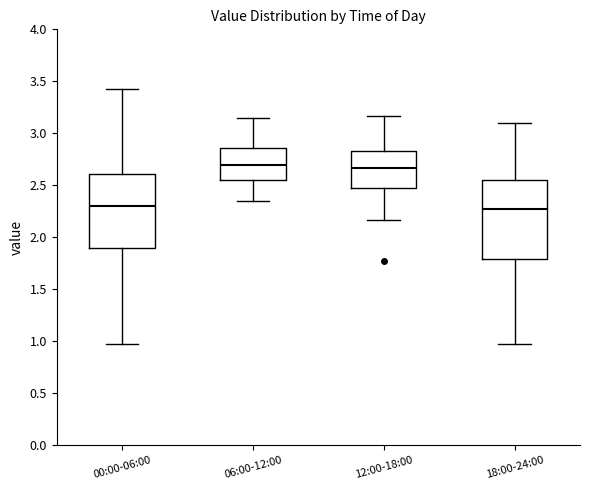

Where does the lower whisker of the box for 18:00-24:00 end on the y-axis? The values are not printed on the chart, so give them approximately, as read against the axis.

0.95